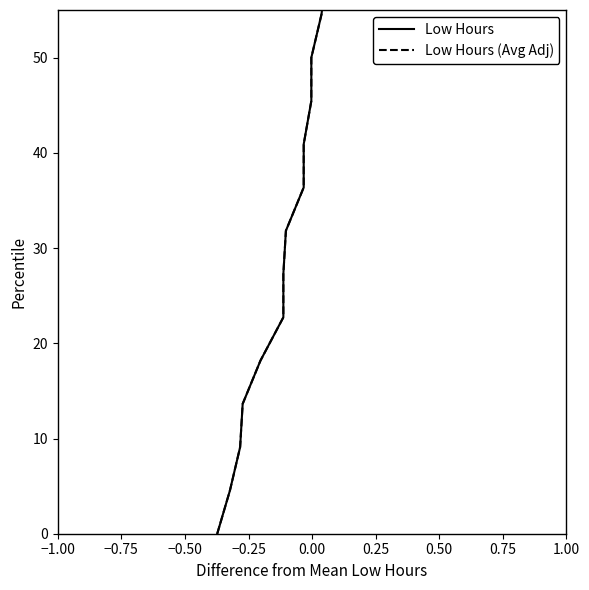

True or false: Low Hours (Avg Adj) and Low Hours cross at least once.

False